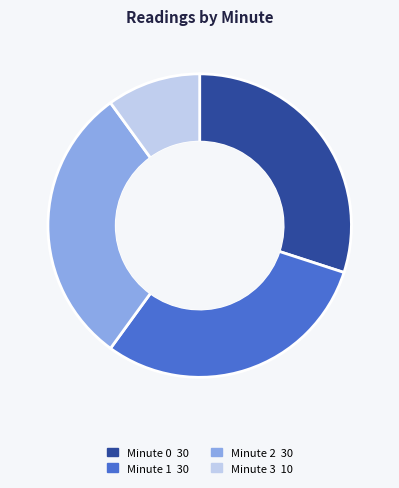

Approximately how many times larger is the value at Minute 3 compared to Minute 0?

0.3